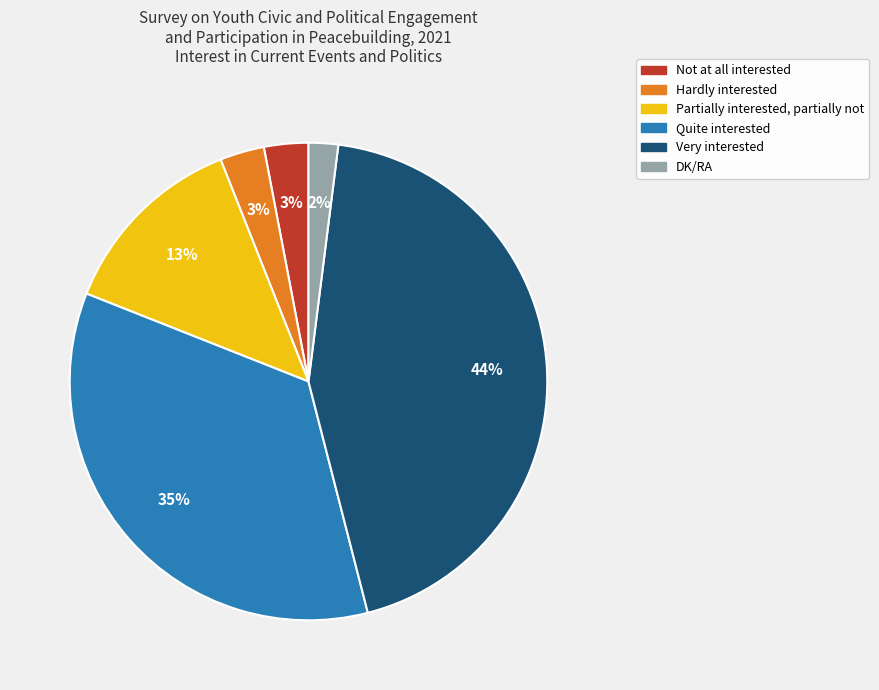

To the nearest percent, what portion does Very interested represent?

44%